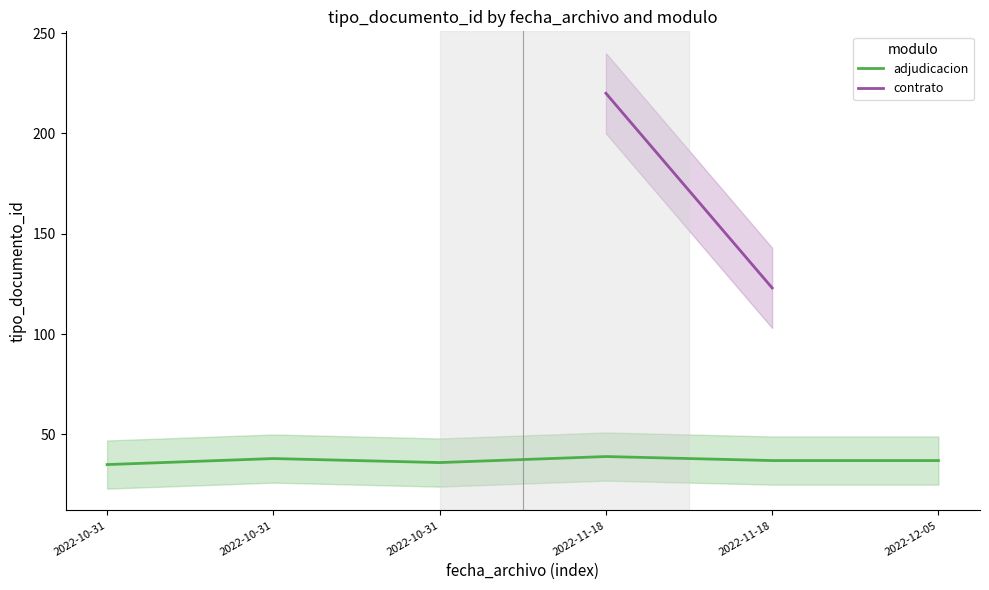

What is the label of the 1st point from the left?

2022-10-31